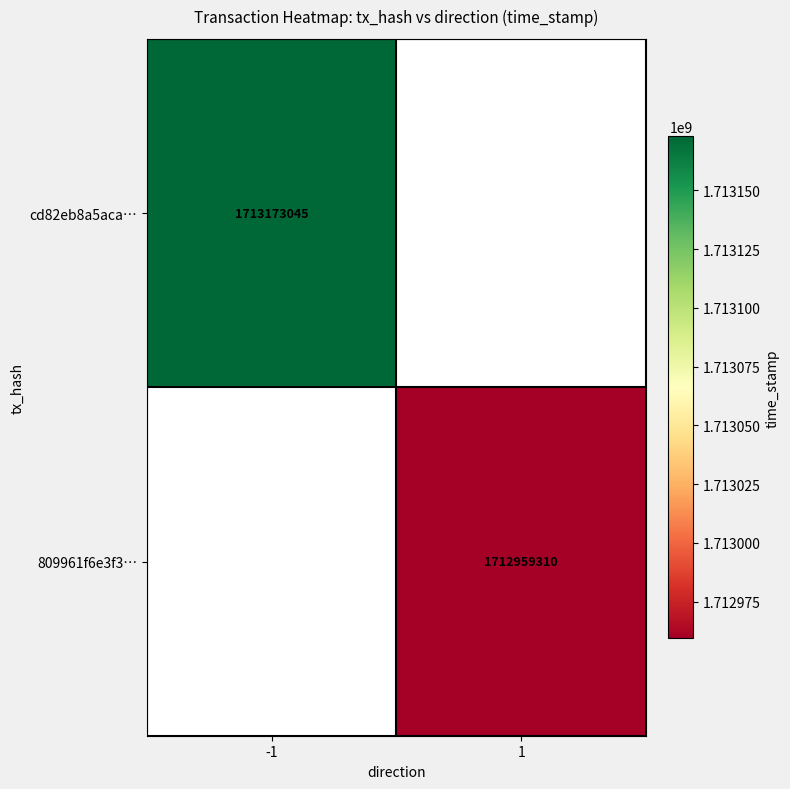

The value of cd82eb8a5aca… at -1 is 1713173045. True or false?

True